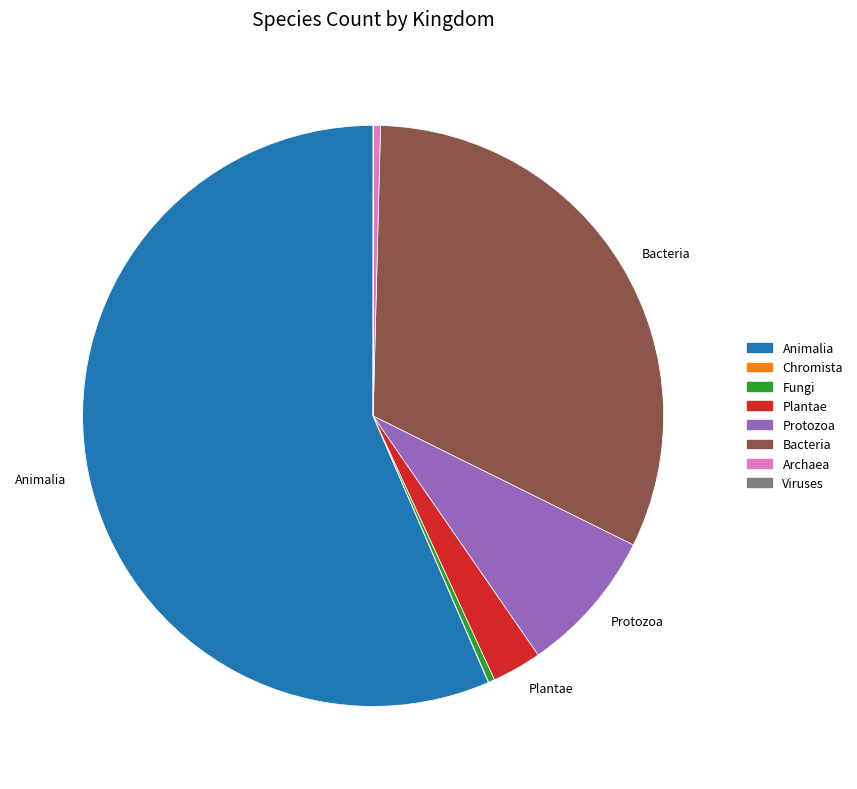

Is there any slice that represents more than half of the pie?

Yes